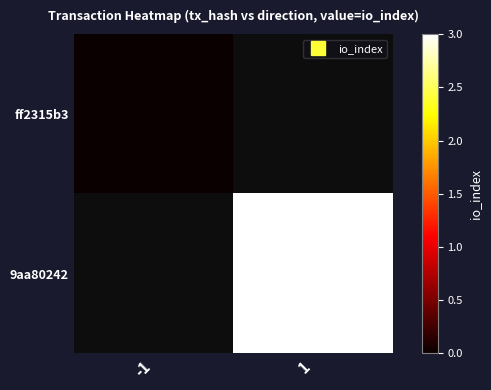

Is the value of 9aa80242 at -1 greater than the value of ff2315b3 at -1?

No